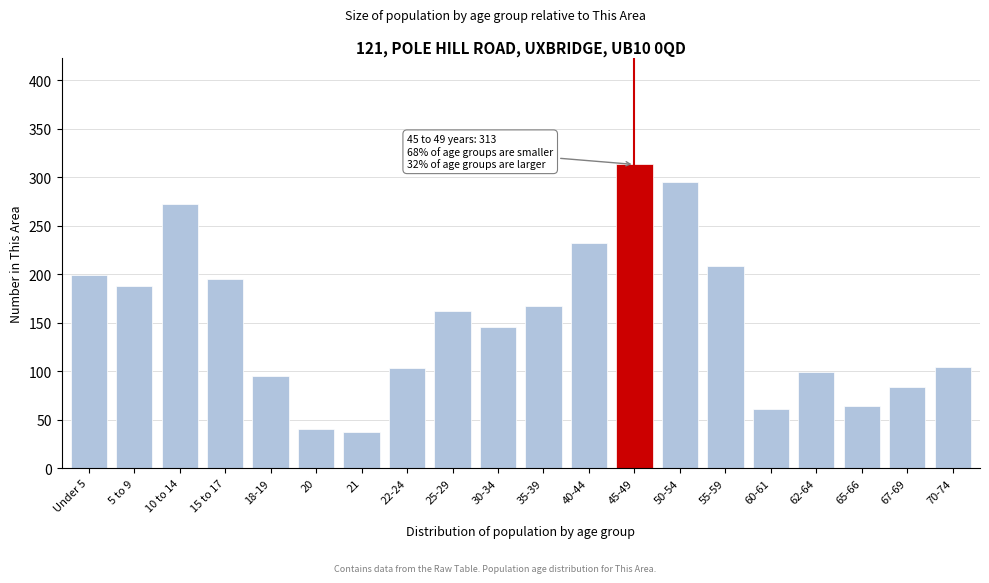

What is the sum of all values?

3064